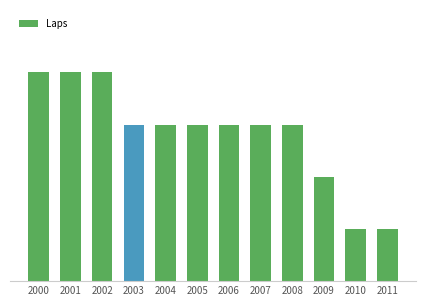

Are the bars horizontal?

No